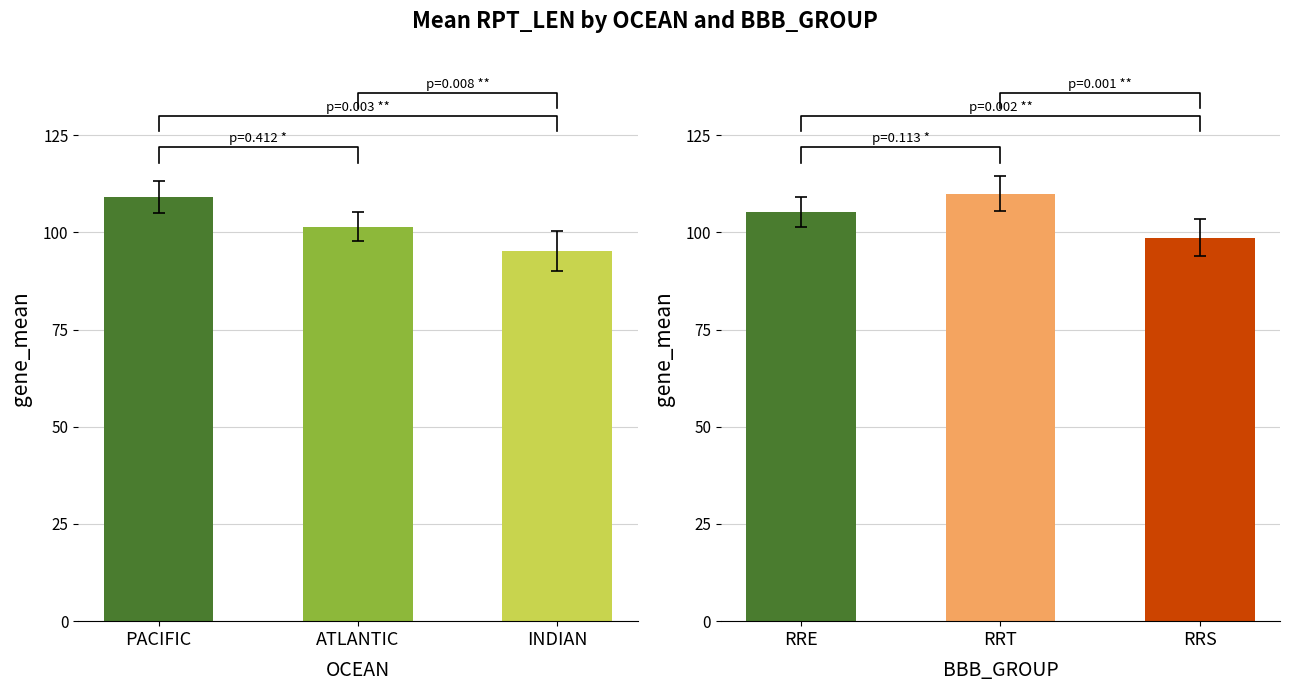

Rank the categories by value from highest to lowest.

PACIFIC, ATLANTIC, INDIAN